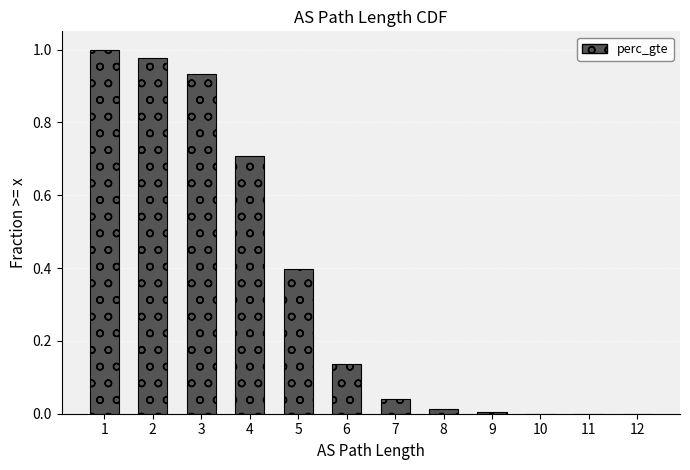

The chart shows a value of 0.4 at 5. True or false?

True